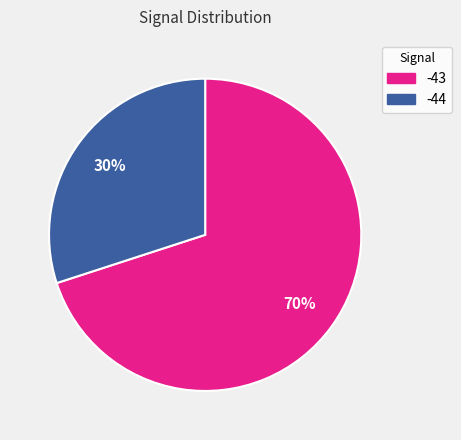

Is there any slice that represents more than half of the pie?

Yes